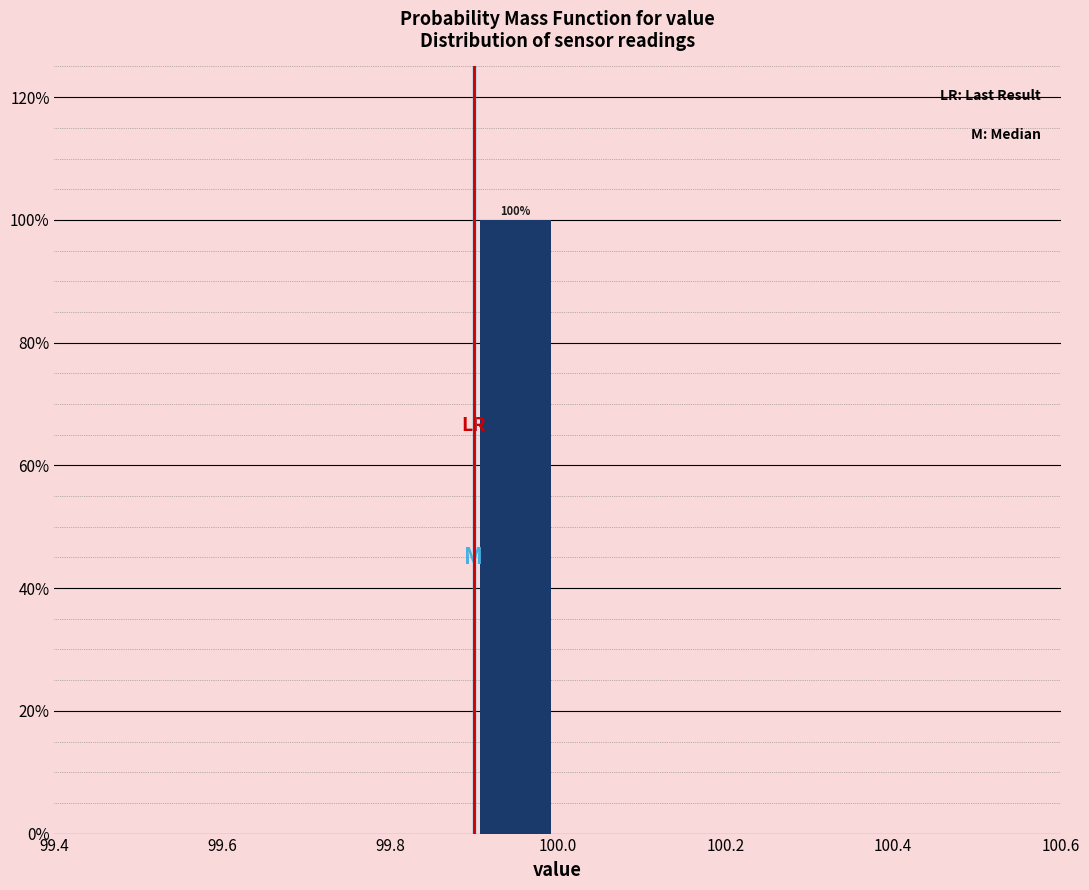

Over which range of the x-axis is the bar tallest?

99.9 to 100.0